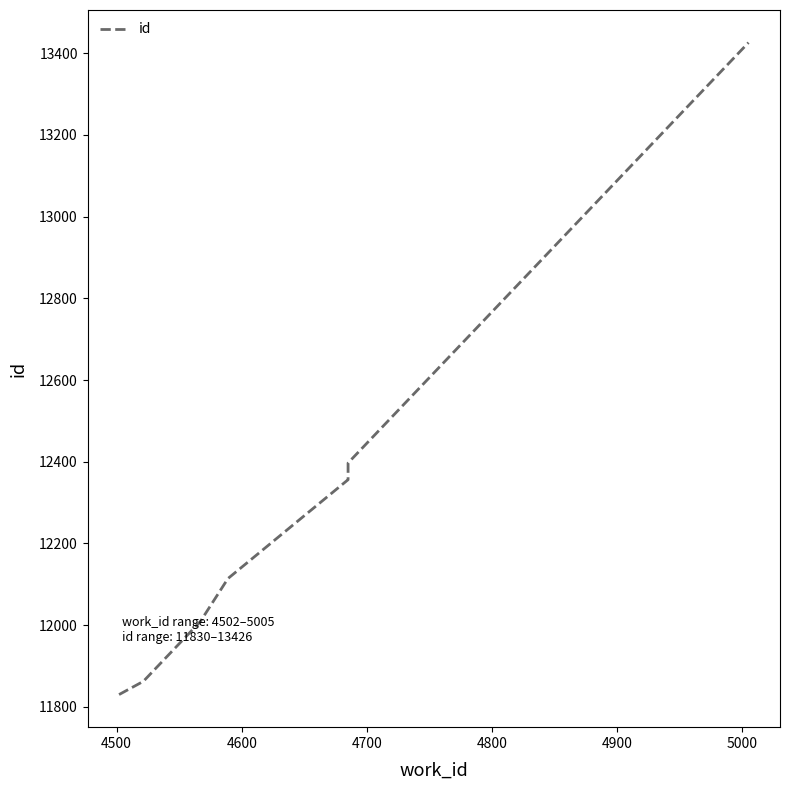

What is the maximum value shown in the chart?

13426